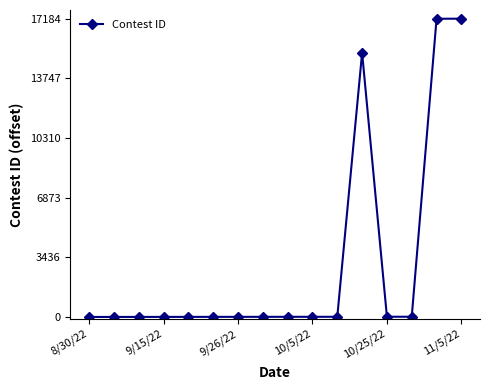

What is the sum of all values?

49663